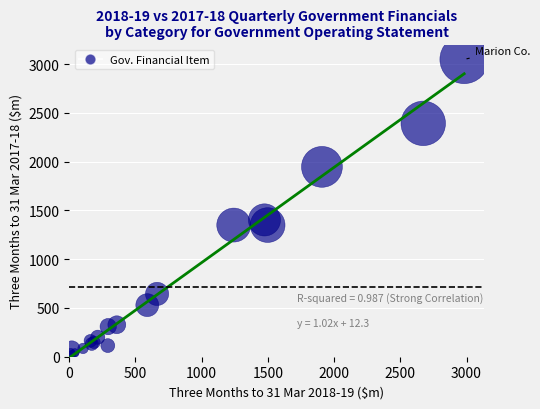

What Y value in the scatter plot is closest to 1538?

1403